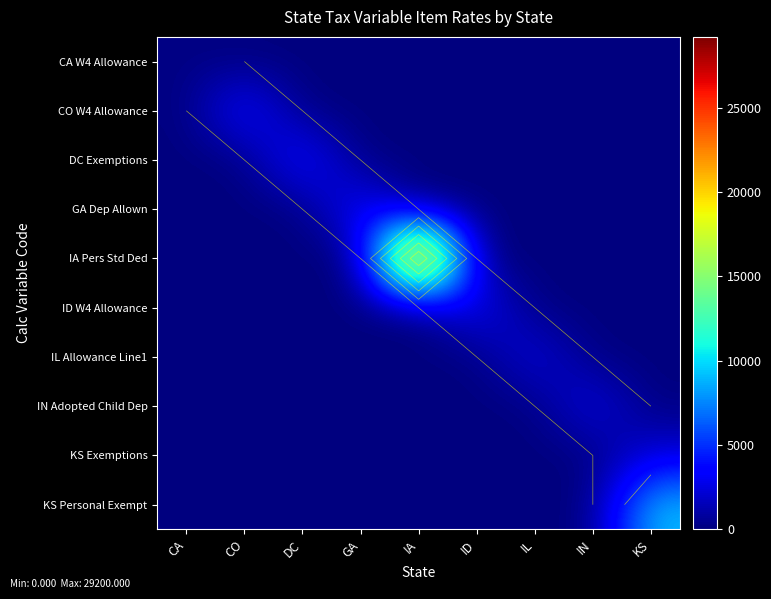

What is the highest value of the KS Exemptions series?

2320.0